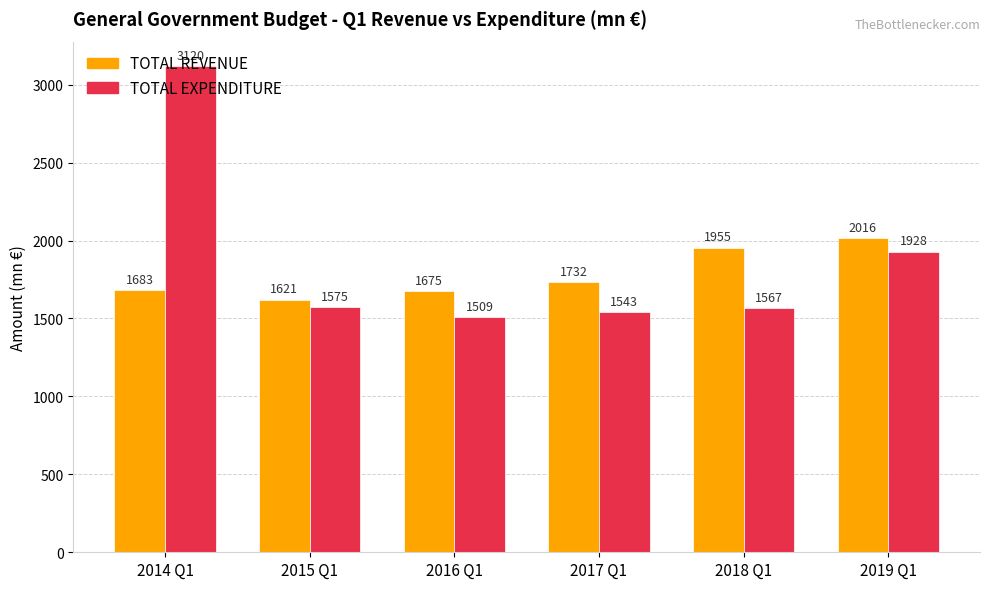

What is the difference between the second highest and second lowest values in the TOTAL EXPENDITURE series?

385.8